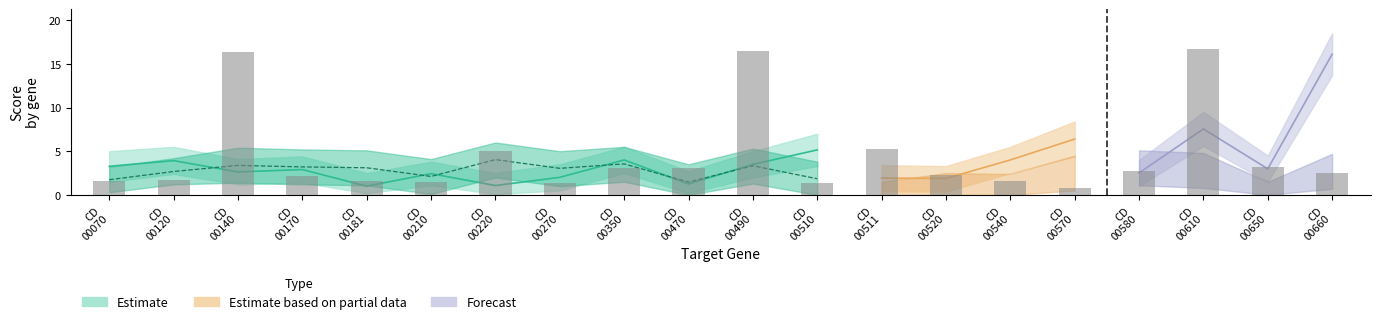

Which category has the highest value across all series?

CD
00610